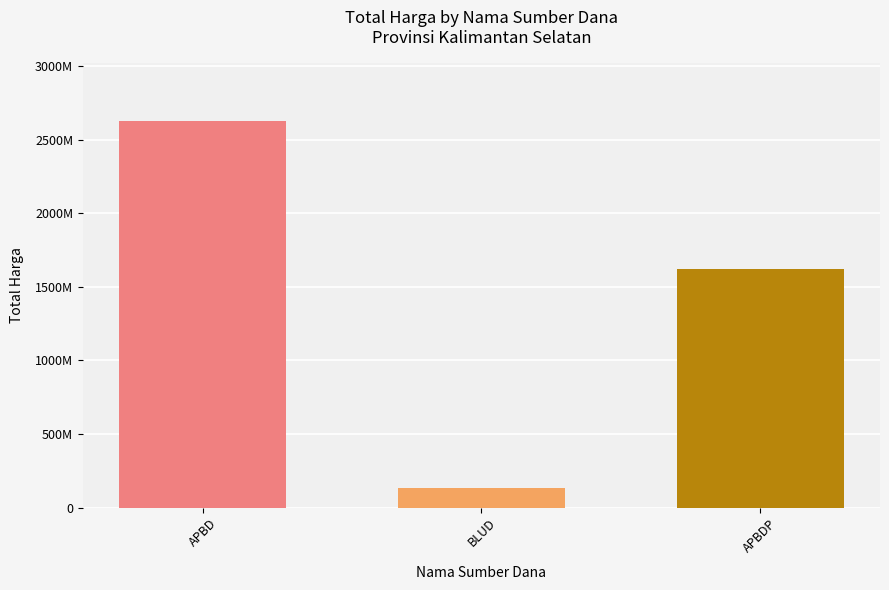

How many bars are there in total?

3